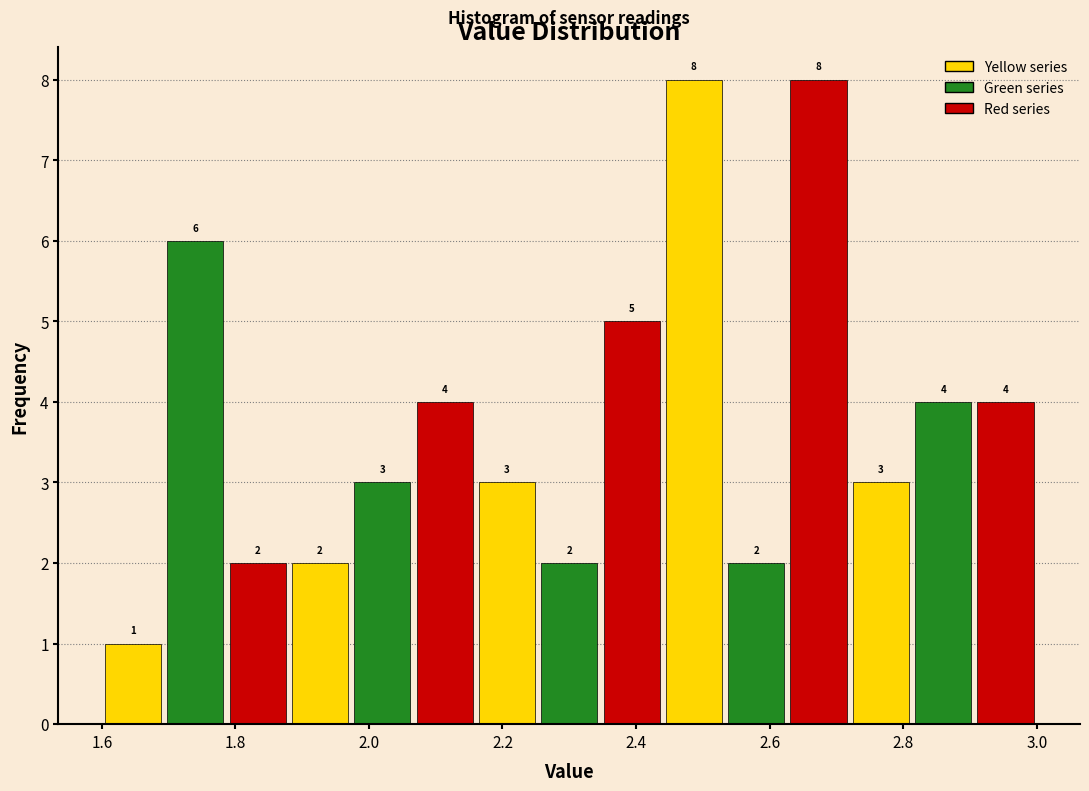

How tall is the bar that spans 2.54 to 2.62 on the x-axis? The bar edges are not printed on the chart, so give them approximately, as read against the axis.

2